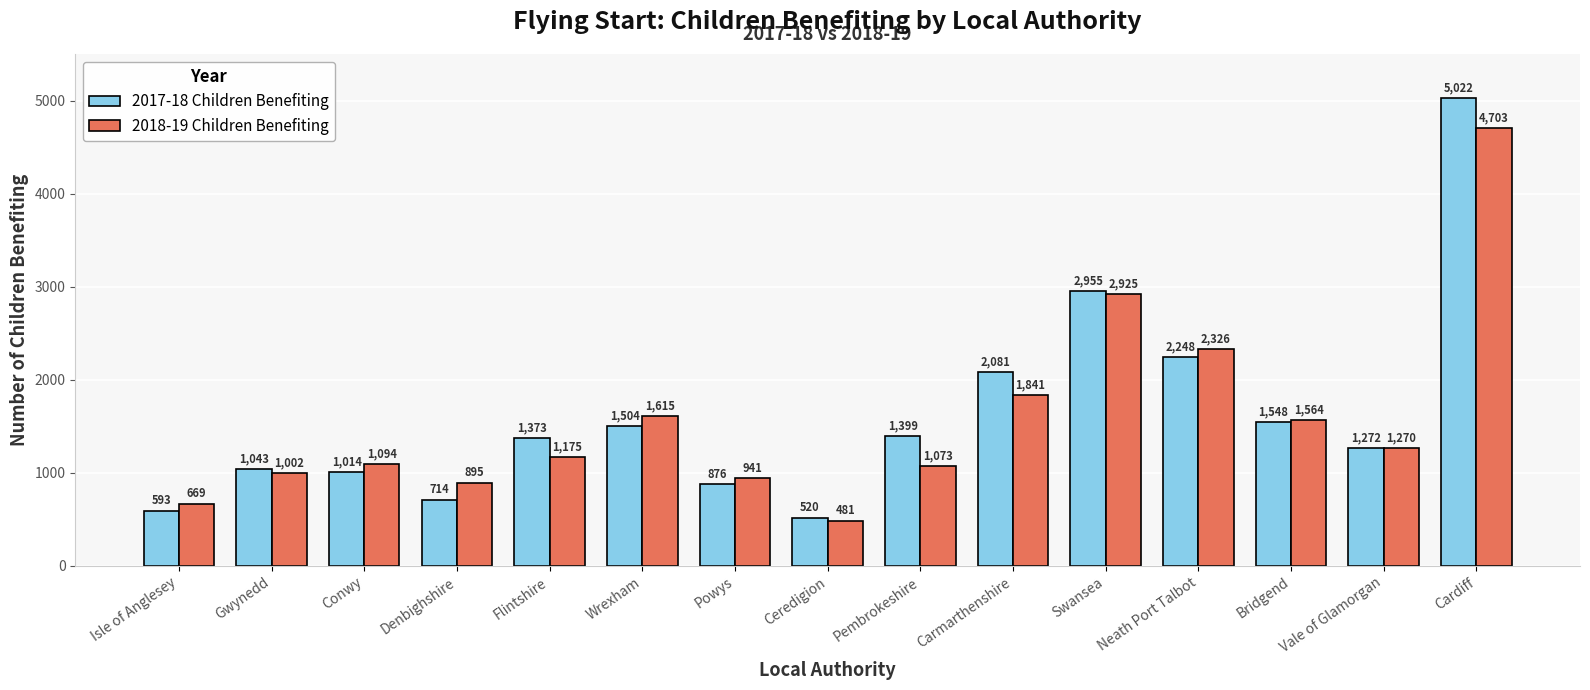

How many data points in 2018-19 Children Benefiting are less than 1175?

7